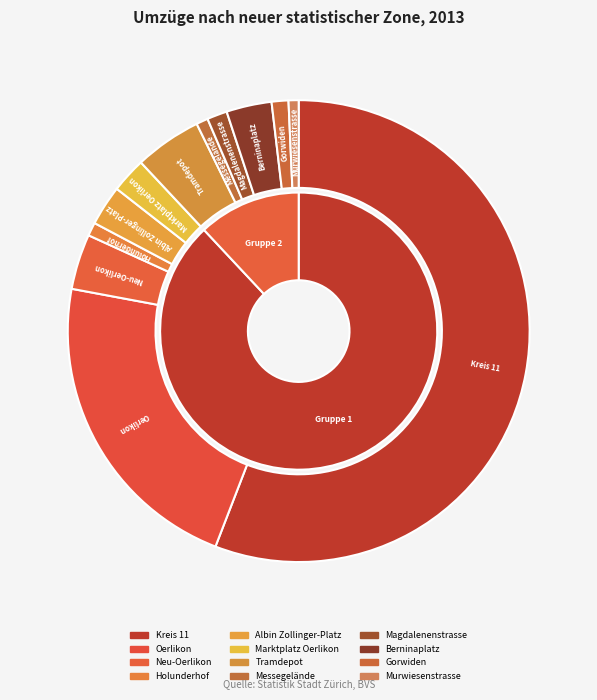

Is there any slice that represents more than half of the pie?

Yes